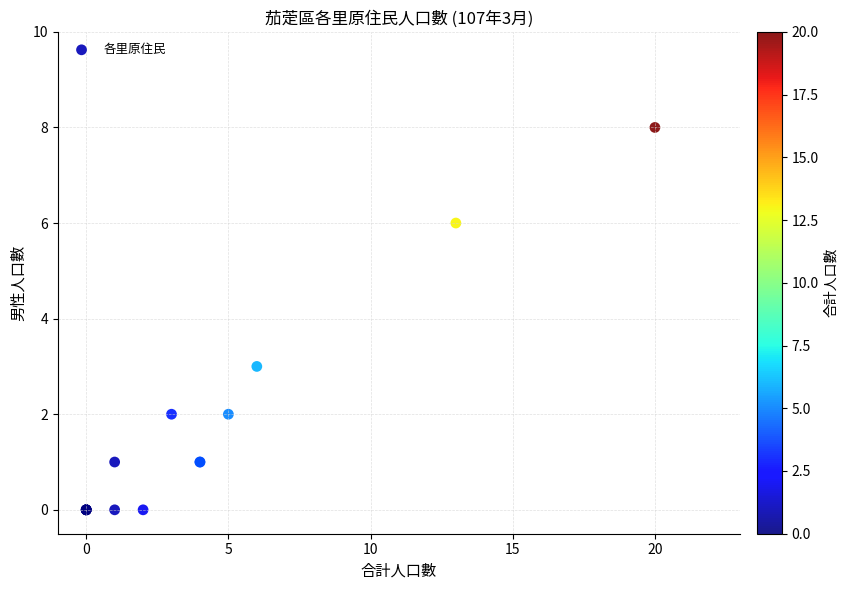

What Y value in the scatter plot is closest to 4?

3